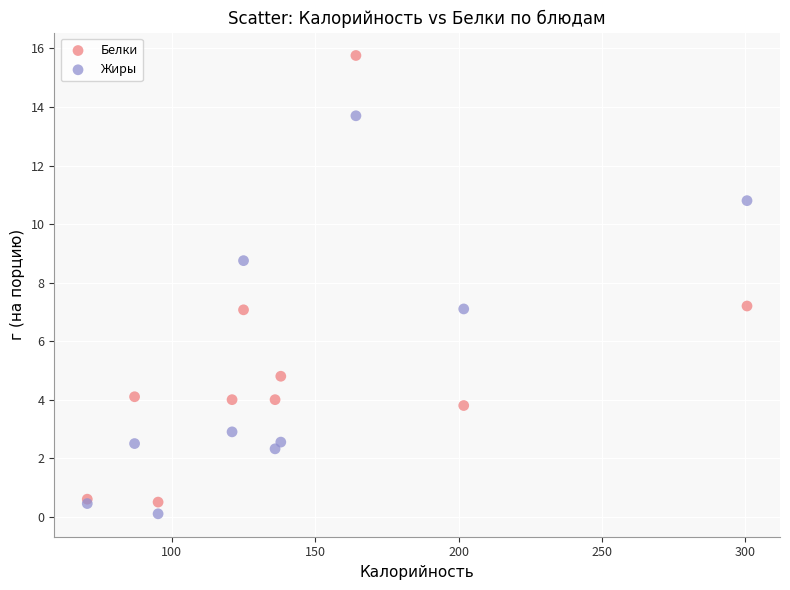

Which series contains the highest Y value?

Белки